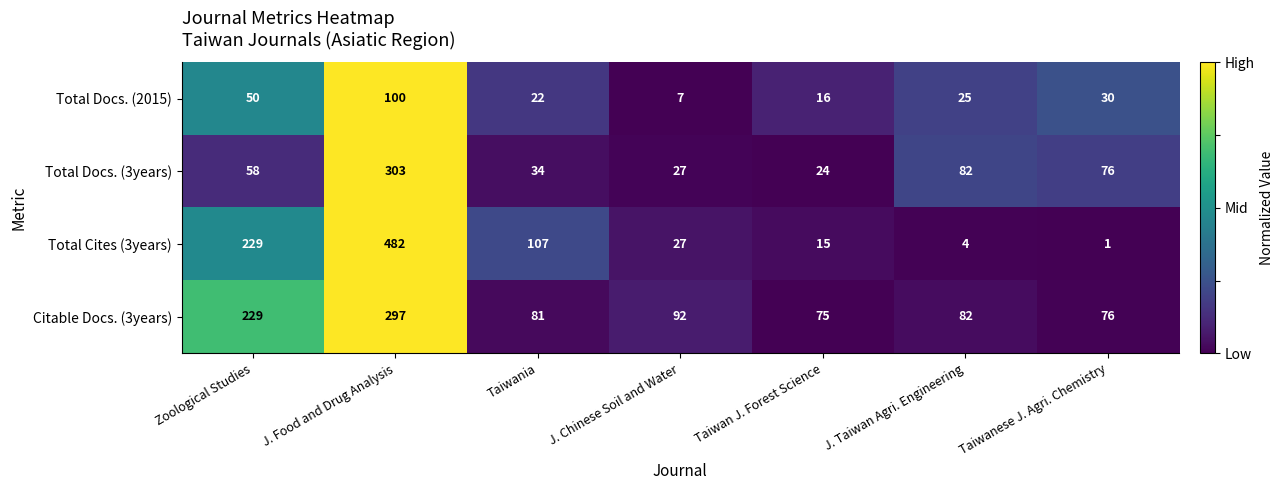

Reading left to right, transcribe all the data shown in this chart.

Total Docs. (2015): Zoological Studies=50	J. Food and Drug Analysis=100	Taiwania=22	J. Chinese Soil and Water=7	Taiwan J. Forest Science=16	J. Taiwan Agri. Engineering=25	Taiwanese J. Agri. Chemistry=30
Total Docs. (3years): Zoological Studies=58	J. Food and Drug Analysis=303	Taiwania=34	J. Chinese Soil and Water=27	Taiwan J. Forest Science=24	J. Taiwan Agri. Engineering=82	Taiwanese J. Agri. Chemistry=76
Total Cites (3years): Zoological Studies=229	J. Food and Drug Analysis=482	Taiwania=107	J. Chinese Soil and Water=27	Taiwan J. Forest Science=15	J. Taiwan Agri. Engineering=4	Taiwanese J. Agri. Chemistry=1
Citable Docs. (3years): Zoological Studies=229	J. Food and Drug Analysis=297	Taiwania=81	J. Chinese Soil and Water=92	Taiwan J. Forest Science=75	J. Taiwan Agri. Engineering=82	Taiwanese J. Agri. Chemistry=76